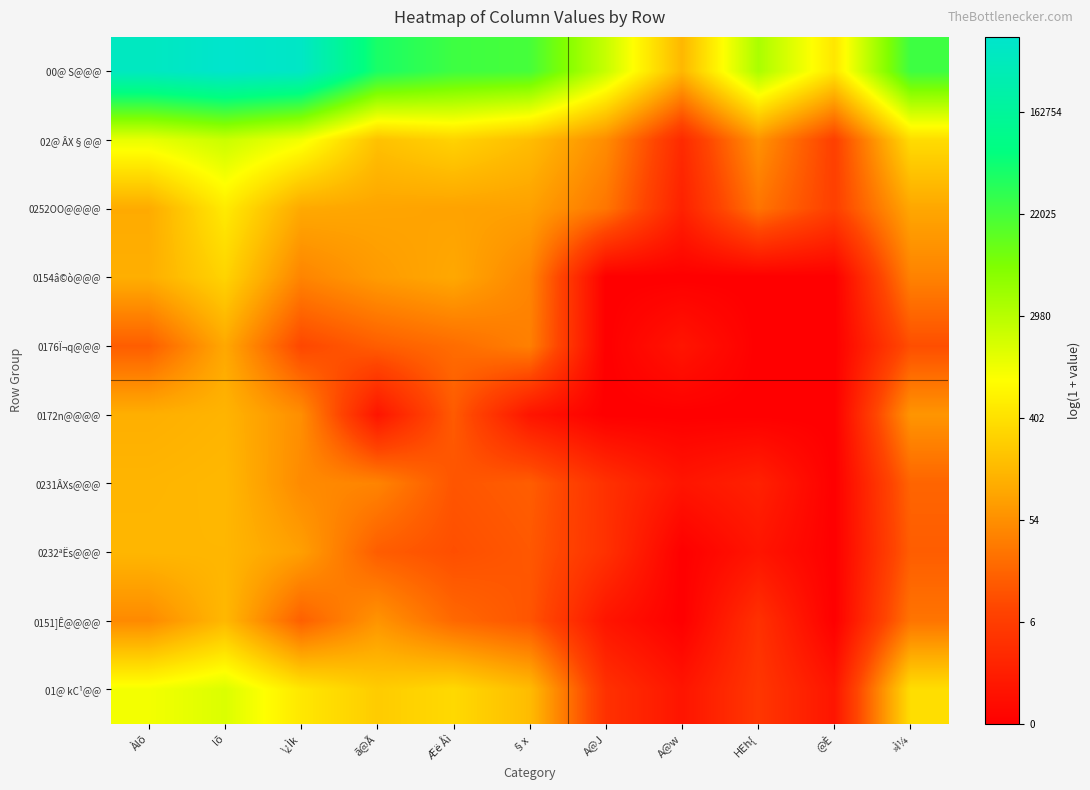

Which series has the largest total across all categories?

00@ S@@@